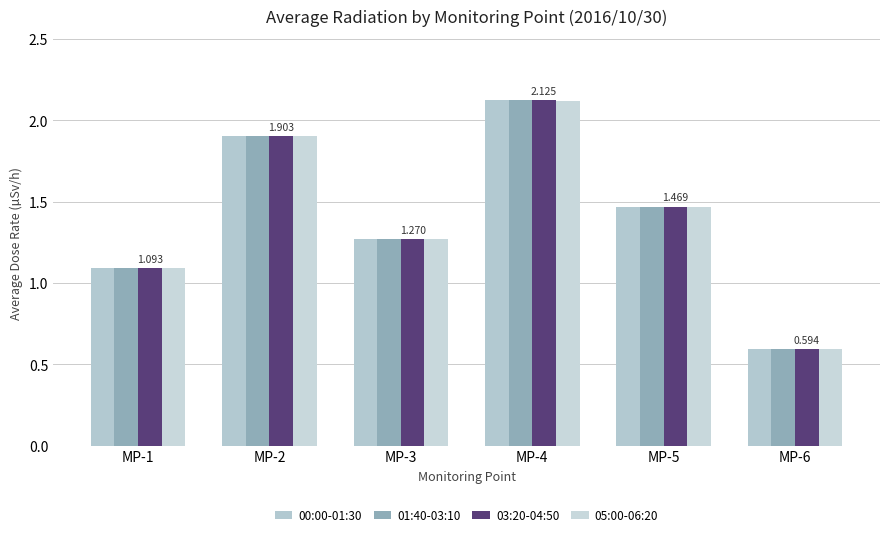

Is it true that 05:00-06:20 equals 1.5 at MP-5?

True